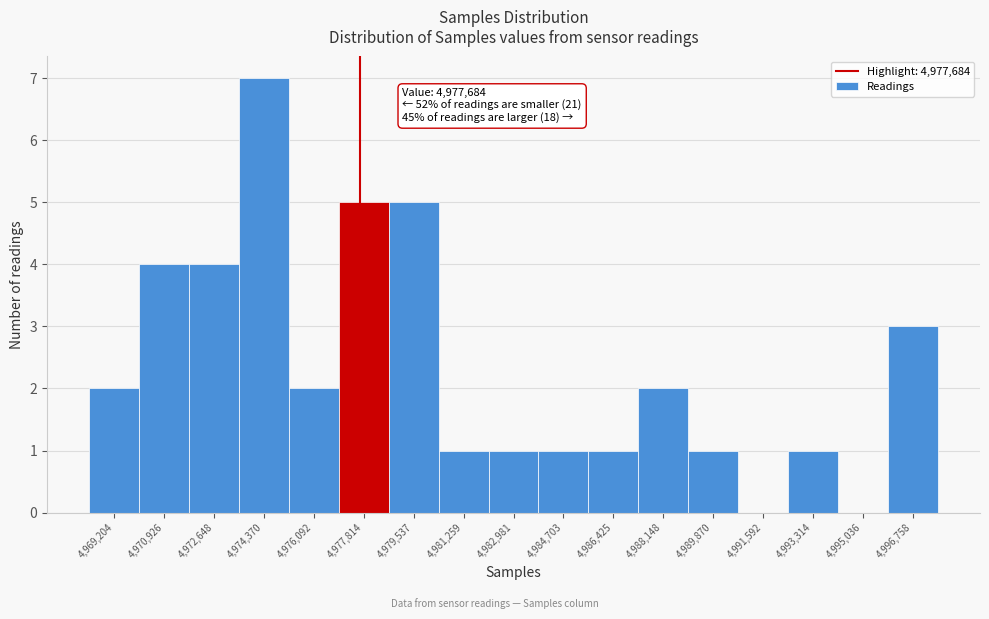

Which range on the x-axis has the tallest bar?

4973600 to 4975200